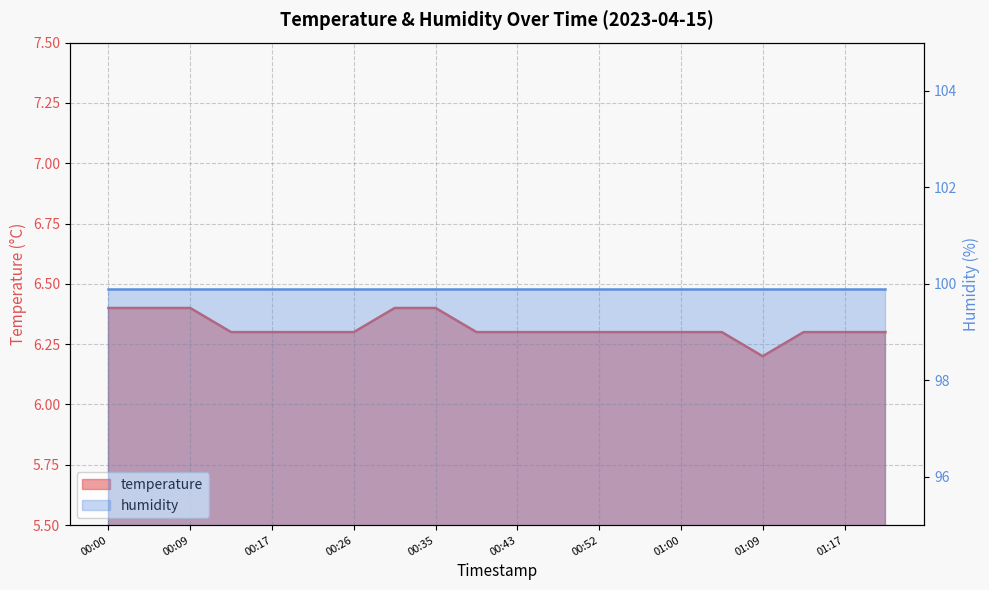

What is the difference between the values at 01:05 and 00:09?

0.1